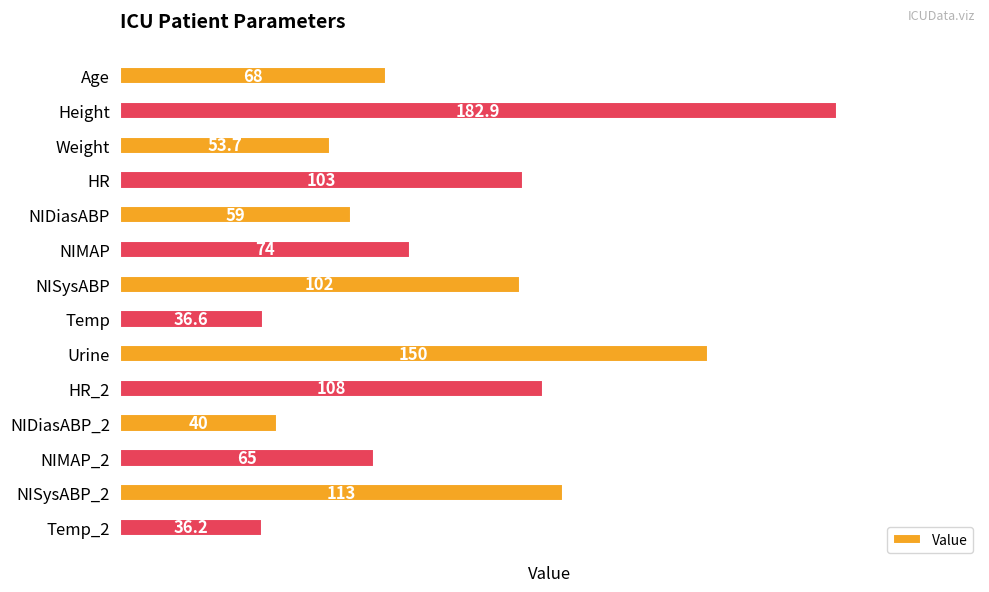

Count the number of data series in this chart.

1